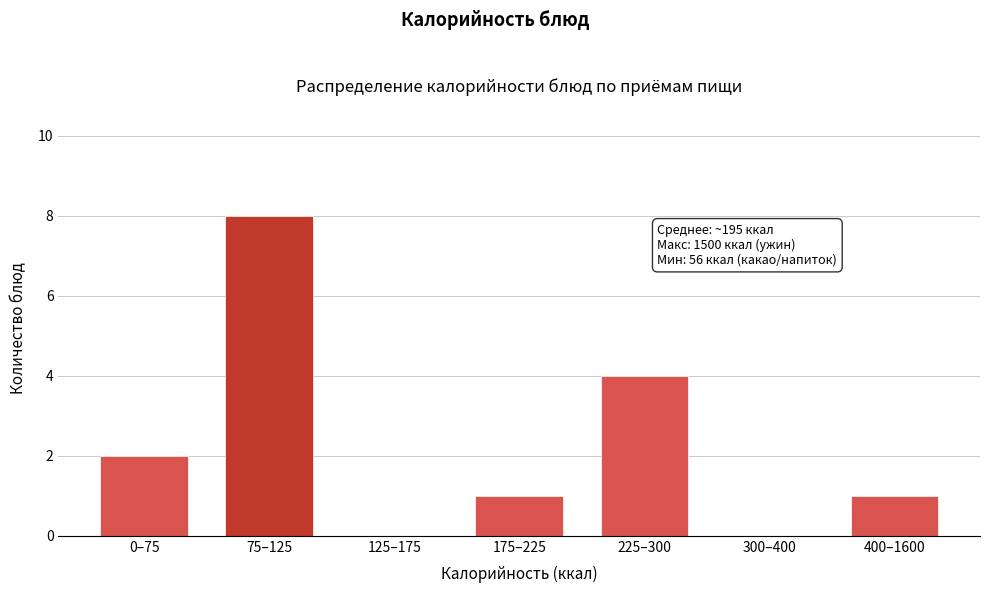

Reading right to left, list all the values displayed in this chart.

400–1600=1	300–400=0	225–300=4	175–225=1	125–175=0	75–125=8	0–75=2